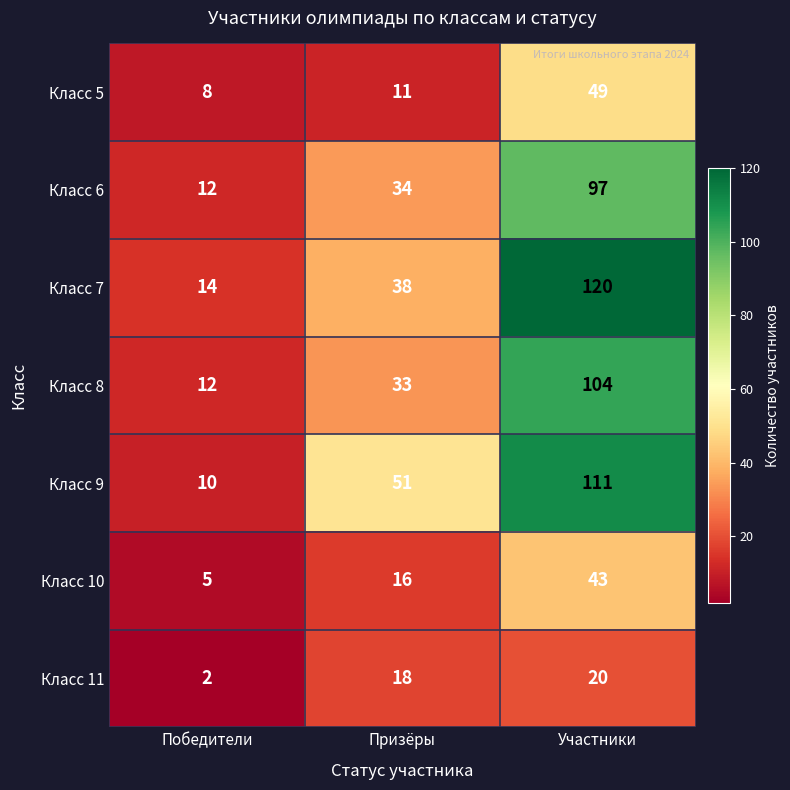

At which category is the sum across all series the highest?

Участники